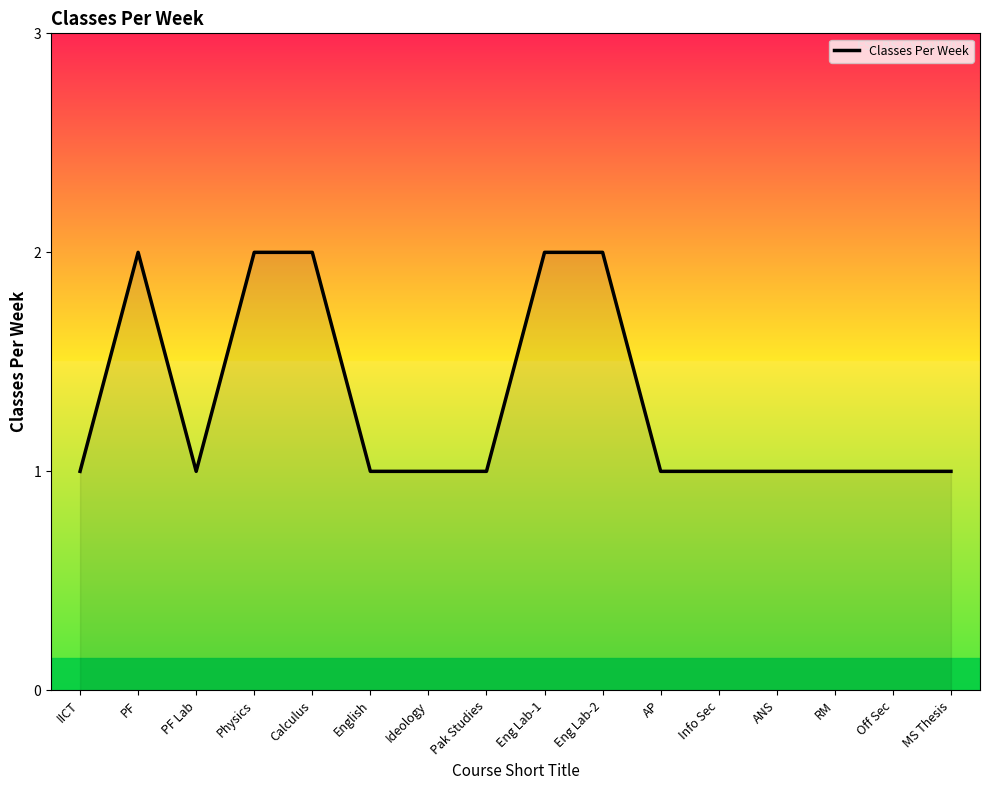

Approximately how many times larger is the value at Eng Lab-2 compared to Calculus?

1.0